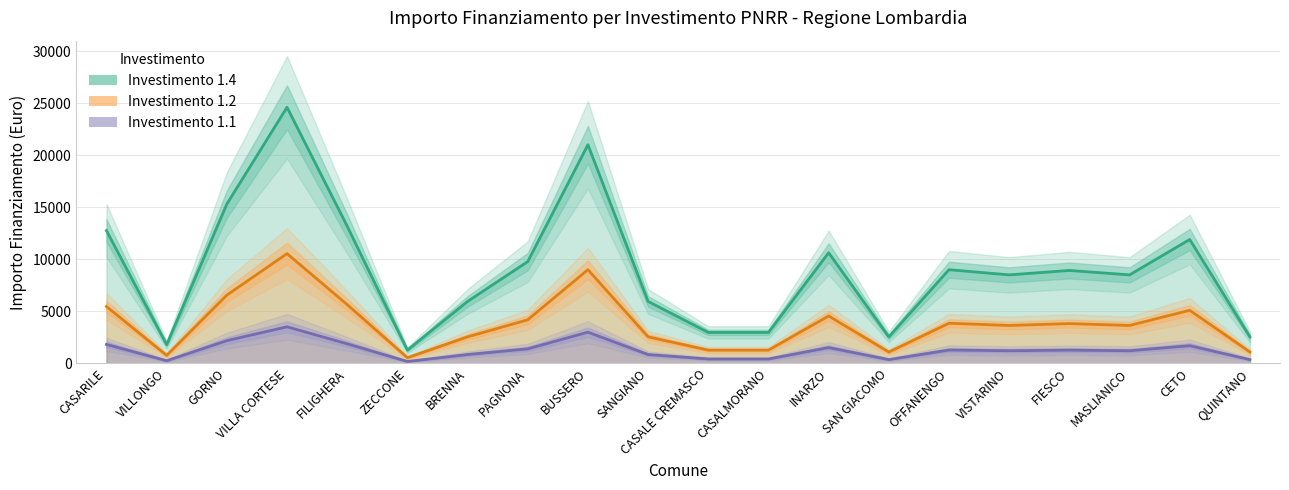

Reading right to left, list all the values displayed in this chart.

1.4: QUINTANO=2551.5	CETO=11907.0	MASLIANICO=8505.0	FIESCO=8930.2	VISTARINO=8505.0	OFFANENGO=9003.8	SAN GIACOMO=2551.5	INARZO=10631.2	CASALMORANO=2976.8	CASALE CREMASCO=2976.8	SANGIANO=5953.5	BUSSERO=21008.8	PAGNONA=9780.8	BRENNA=5953.5	ZECCONE=1275.8	FILIGHERA=13182.8	VILLA CORTESE=24610.2	GORNO=15309.0	VILLONGO=1800.8	CASARILE=12757.5
1.2: QUINTANO=1093.5	CETO=5103.0	MASLIANICO=3645.0	FIESCO=3827.2	VISTARINO=3645.0	OFFANENGO=3858.8	SAN GIACOMO=1093.5	INARZO=4556.2	CASALMORANO=1275.8	CASALE CREMASCO=1275.8	SANGIANO=2551.5	BUSSERO=9003.8	PAGNONA=4191.8	BRENNA=2551.5	ZECCONE=546.8	FILIGHERA=5649.8	VILLA CORTESE=10547.2	GORNO=6561.0	VILLONGO=771.8	CASARILE=5467.5
1.1: QUINTANO=364.5	CETO=1701.0	MASLIANICO=1215.0	FIESCO=1275.8	VISTARINO=1215.0	OFFANENGO=1286.2	SAN GIACOMO=364.5	INARZO=1518.8	CASALMORANO=425.2	CASALE CREMASCO=425.2	SANGIANO=850.5	BUSSERO=3001.2	PAGNONA=1397.2	BRENNA=850.5	ZECCONE=182.2	FILIGHERA=1883.2	VILLA CORTESE=3515.8	GORNO=2187.0	VILLONGO=257.2	CASARILE=1822.5